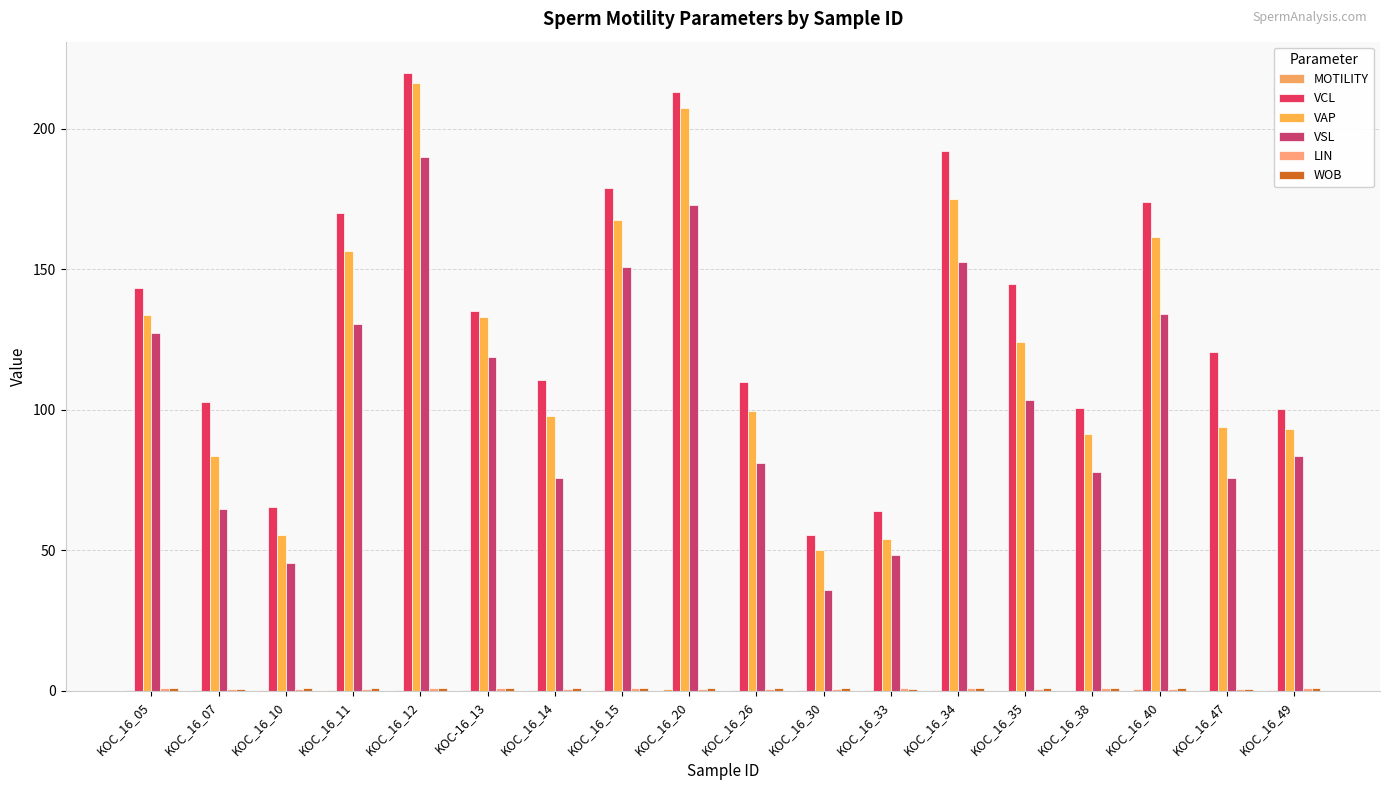

Rank the categories by MOTILITY value from lowest to highest.

KOC_16_35, KOC_16_38, KOC_16_12, KOC_16_30, KOC_16_47, KOC-16_13, KOC_16_33, KOC_16_34, KOC_16_05, KOC_16_14, KOC_16_15, KOC_16_07, KOC_16_10, KOC_16_49, KOC_16_26, KOC_16_11, KOC_16_20, KOC_16_40